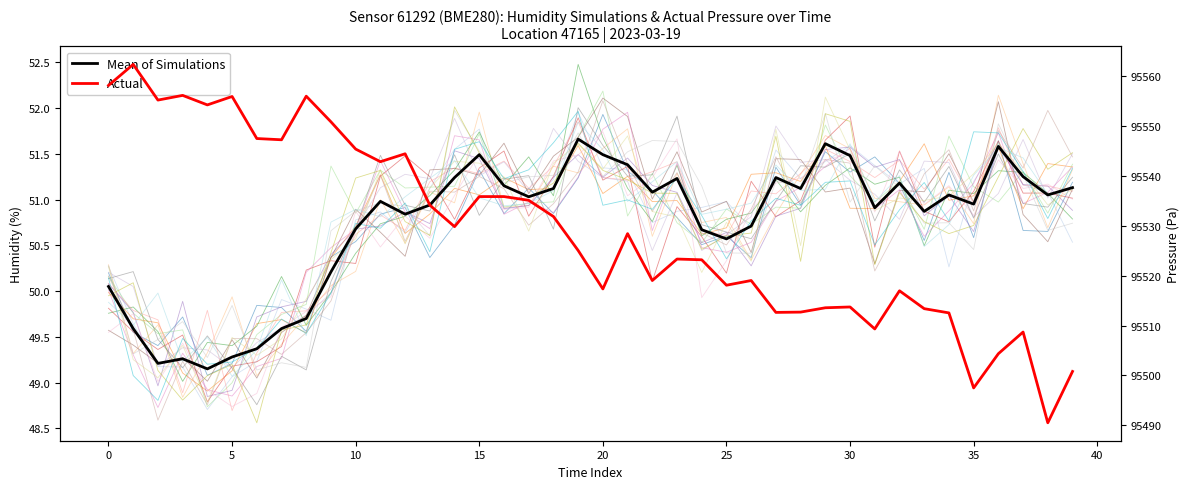

What is the difference between the maximum and minimum values in the Actual series?

71.9